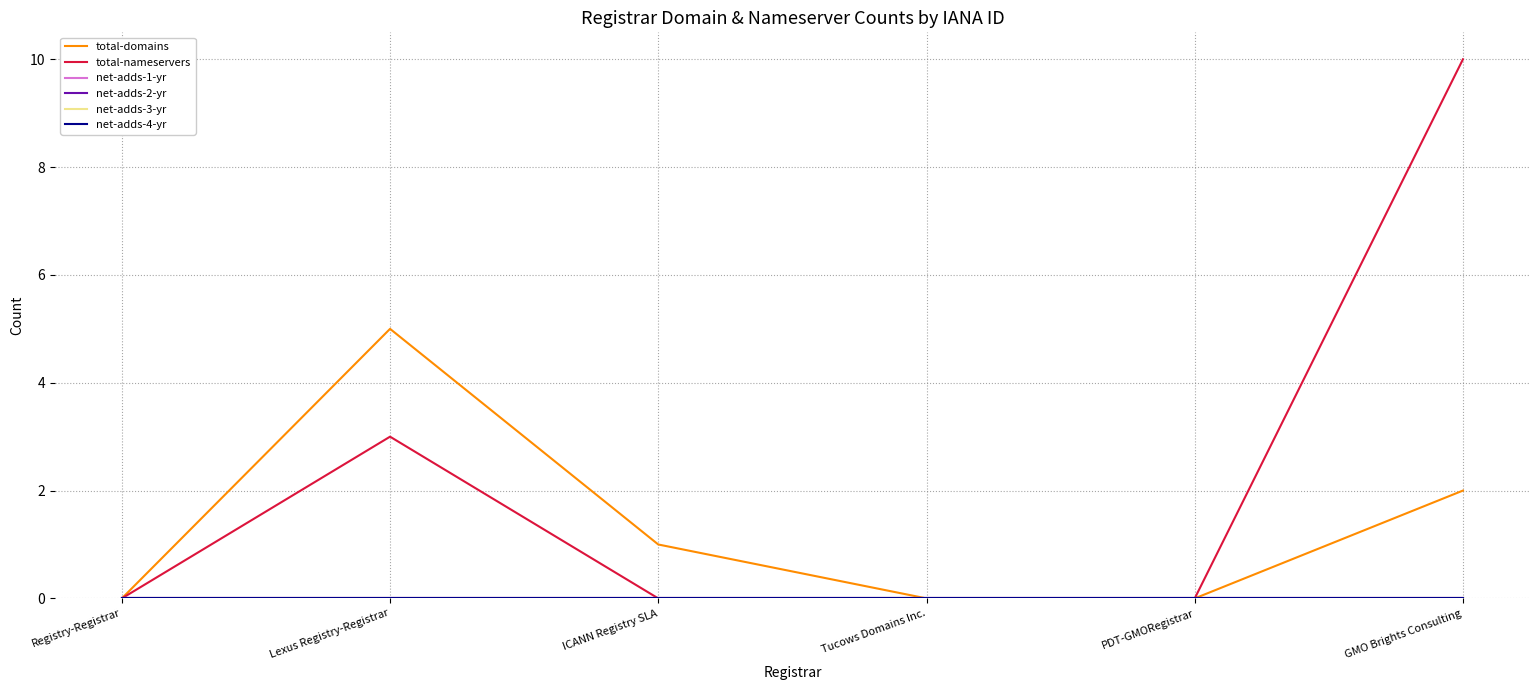

Which label corresponds to the smallest value in the chart?

Registry-Registrar